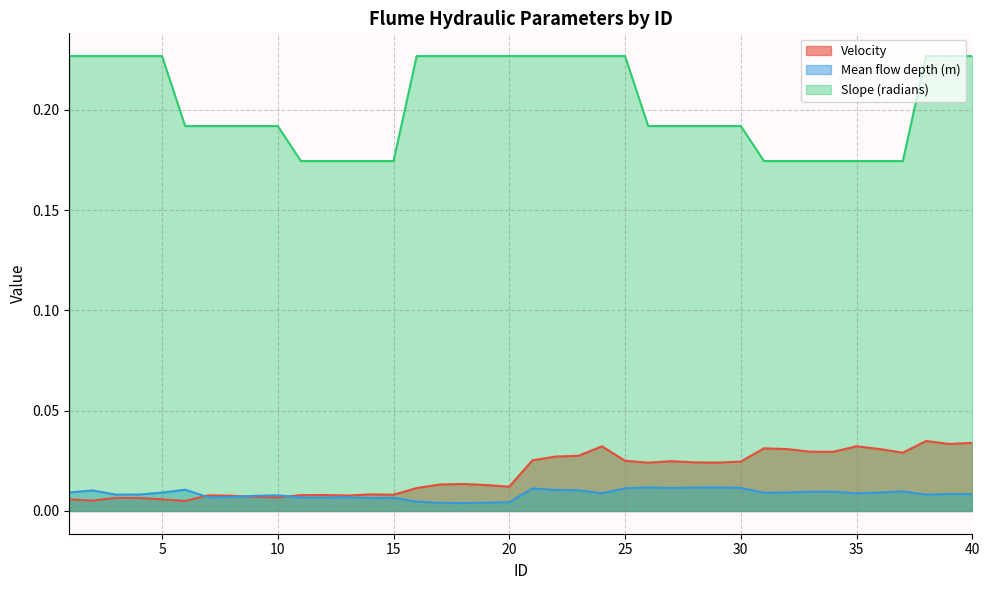

Which category has the highest value in the Mean flow depth (m) series?

26